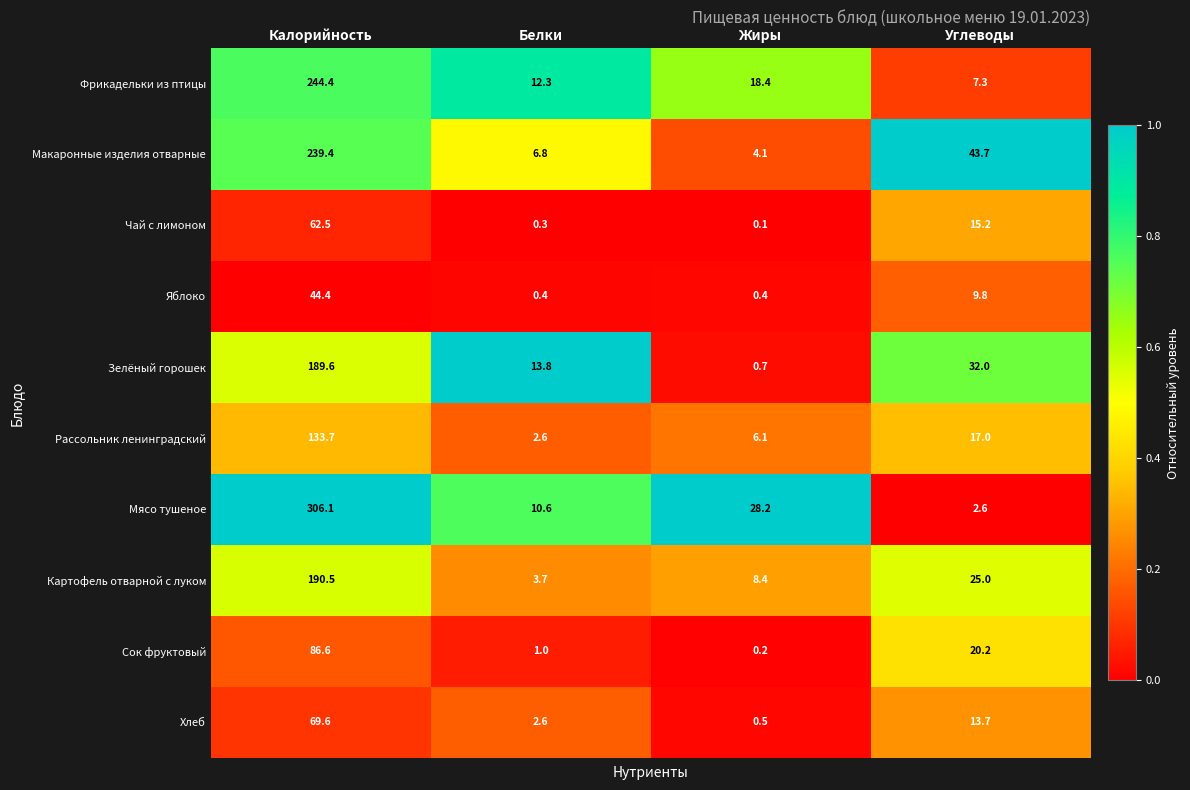

What is the sum of all Зелёный горошек values?

236.1